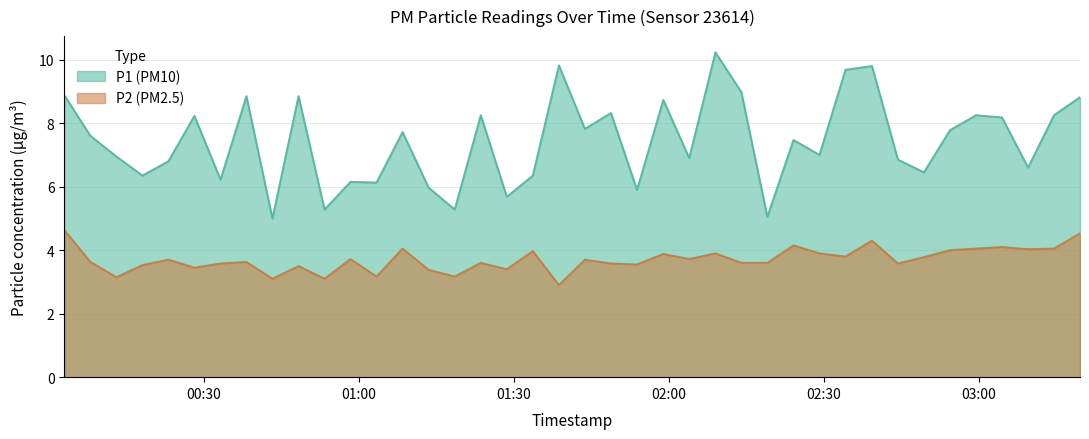

How many data points in P1 are less than 7?

18